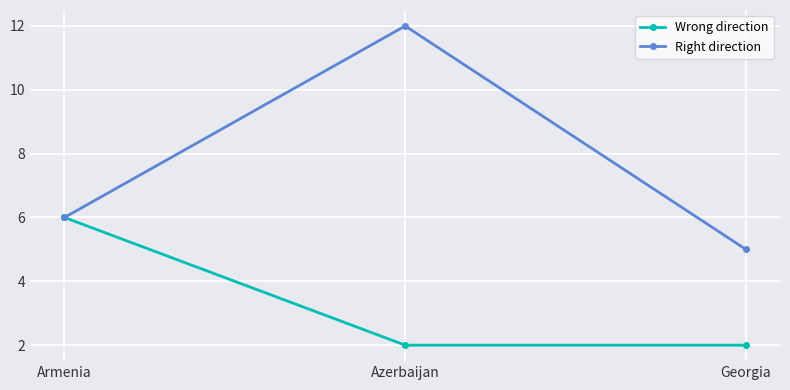

What is the difference between the maximum and minimum values in the Right direction series?

7